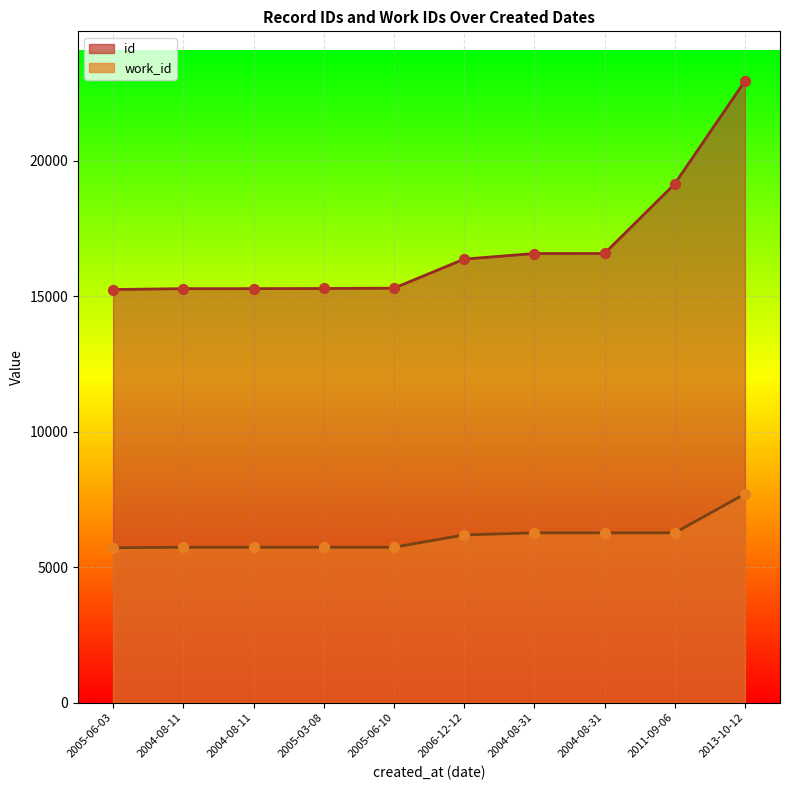

At how many categories does at least one series exceed 19061?

2